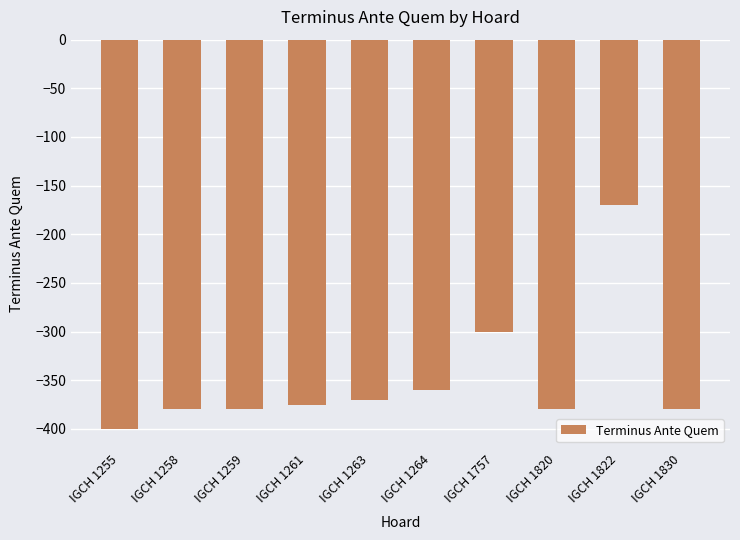

Which has a higher value, IGCH 1263 or IGCH 1830?

IGCH 1263